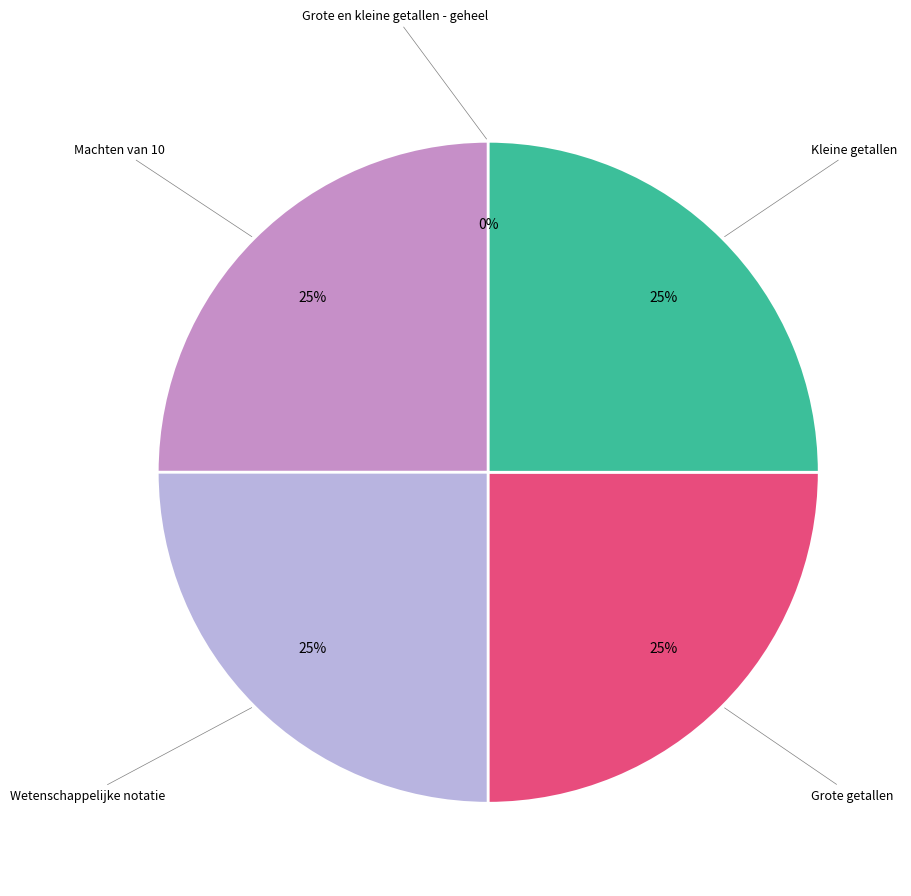

Is there any slice that represents more than half of the pie?

No